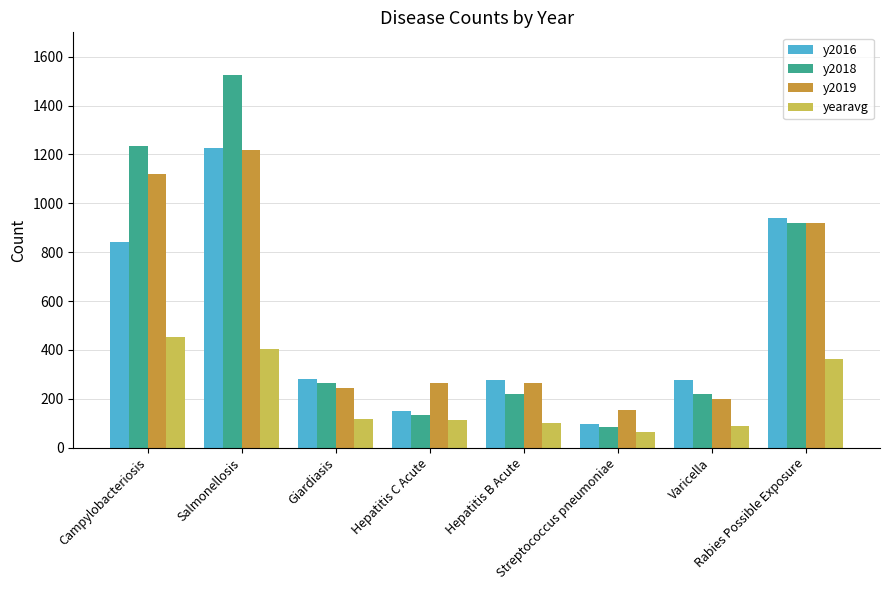

What is the label of the 3rd bar from the right?

Streptococcus pneumoniae